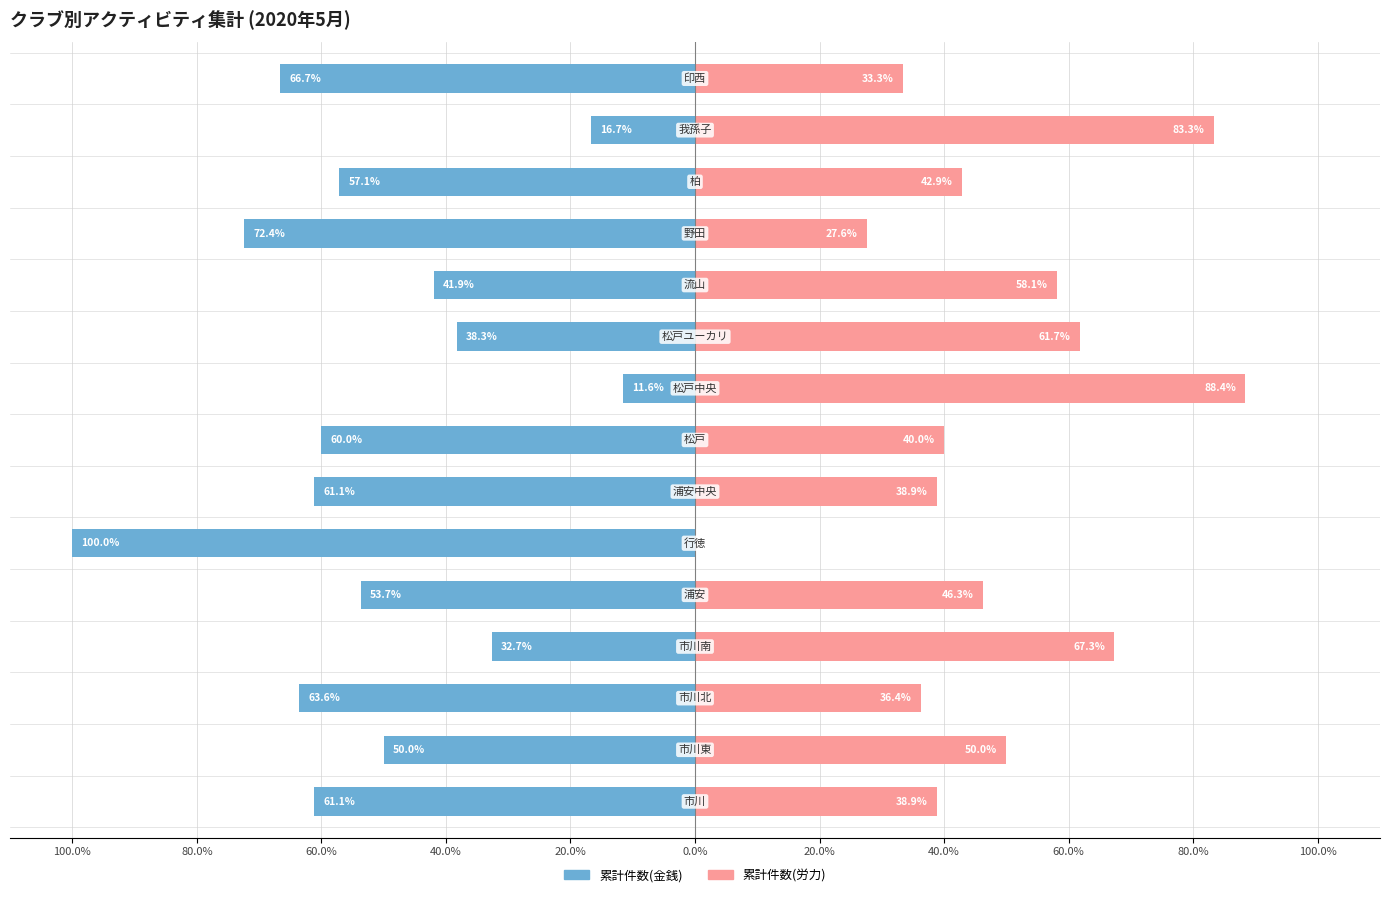

What is the sum of all 累計件数(金銭) values?

-786.9